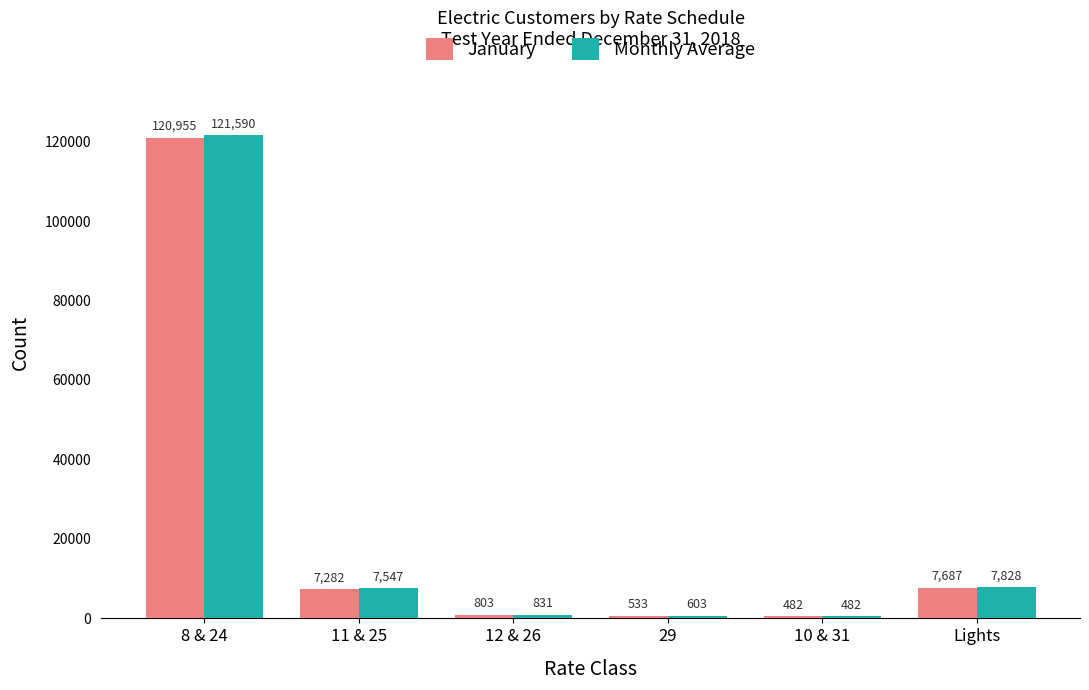

Count the number of data series in this chart.

2